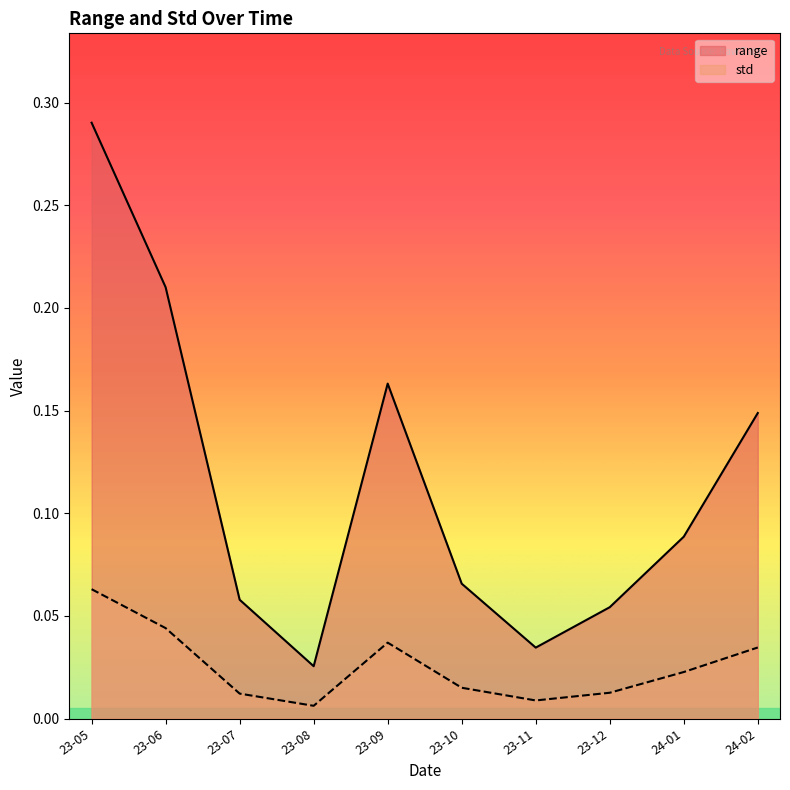

Count the number of data series in this chart.

2